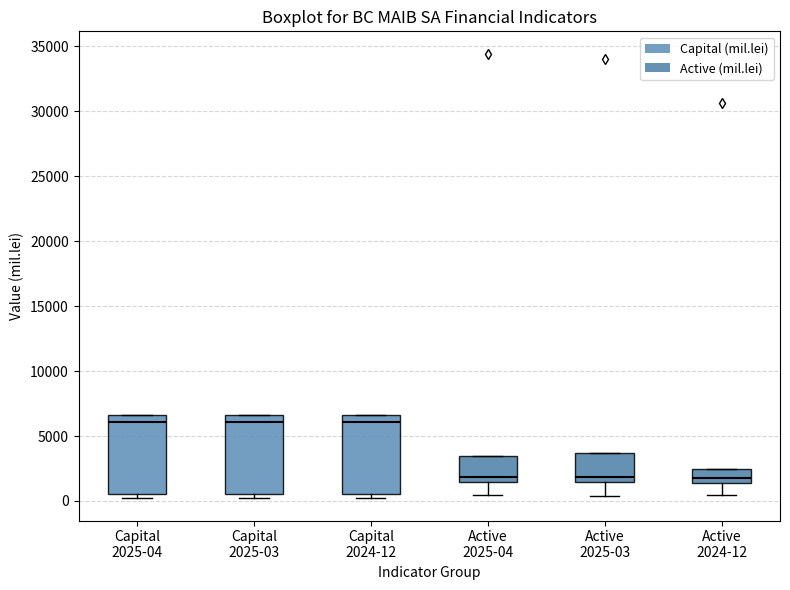

Where does the median line of the box for Capital 2024-12 sit on the y-axis? The values are not printed on the chart, so give them approximately, as read against the axis.

6000